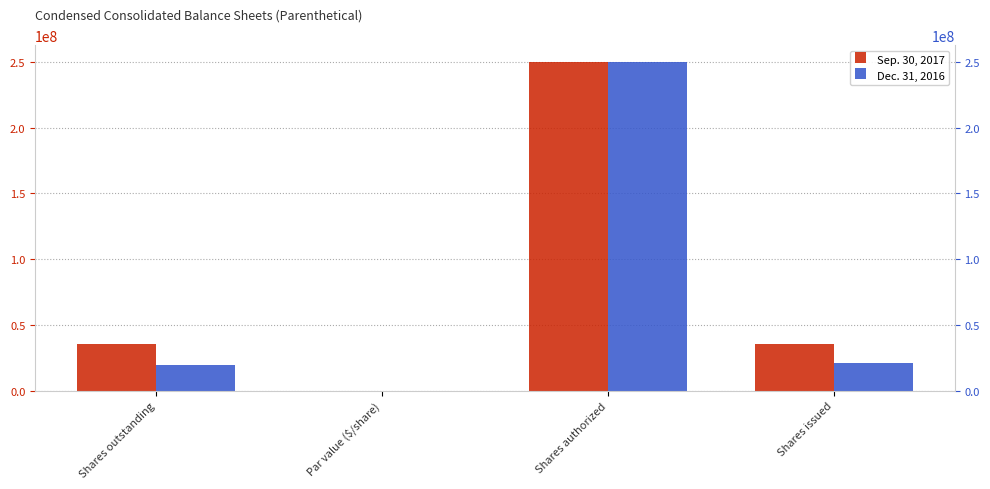

Is it true that Dec. 31, 2016 equals 35167643.8 at Shares outstanding?

False